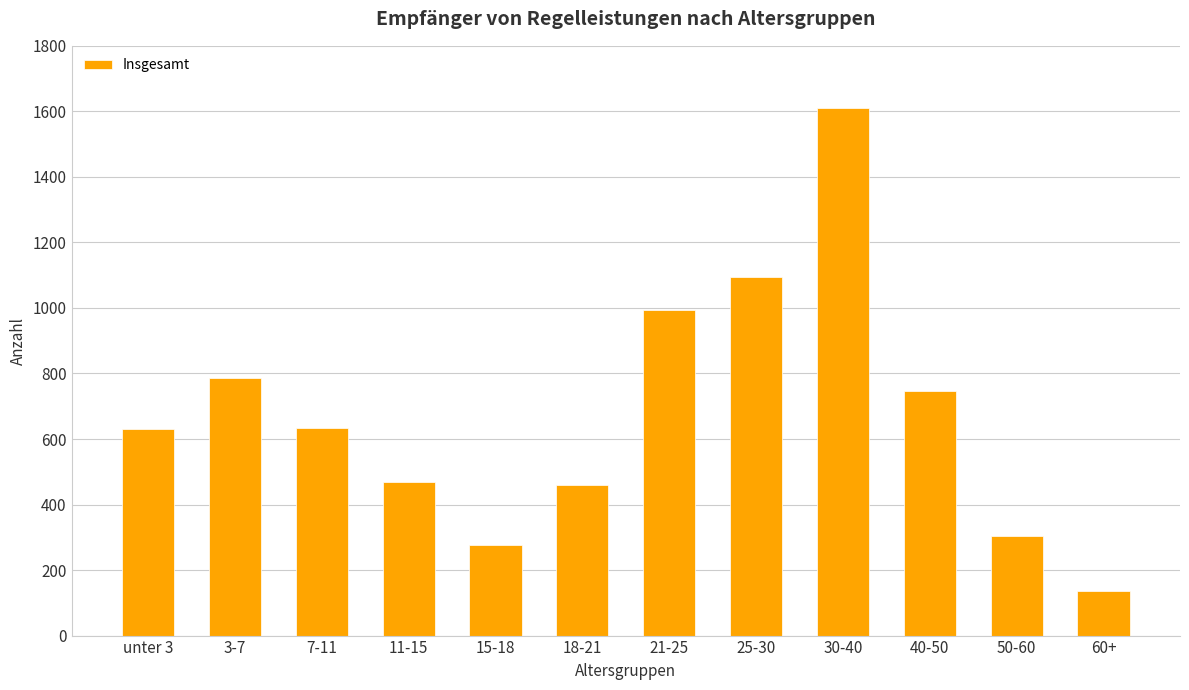

Does the chart contain stacked bars?

No